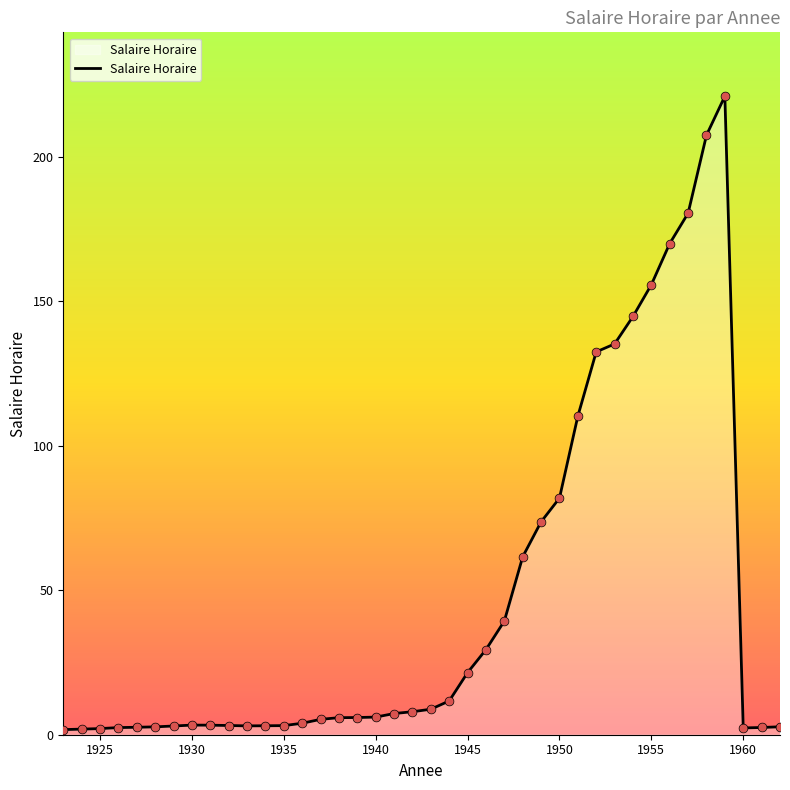

What is the difference between the maximum and minimum values?

219.2